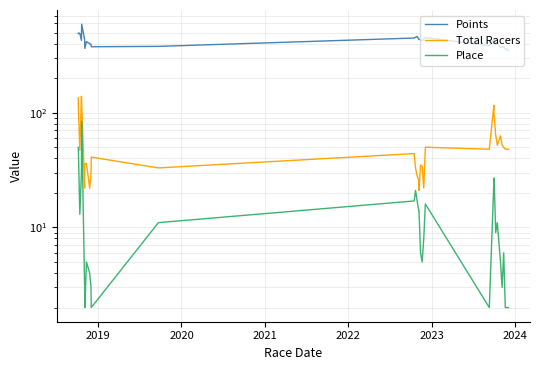

List the series in order of their peak value, highest first.

Points, Total Racers, Place